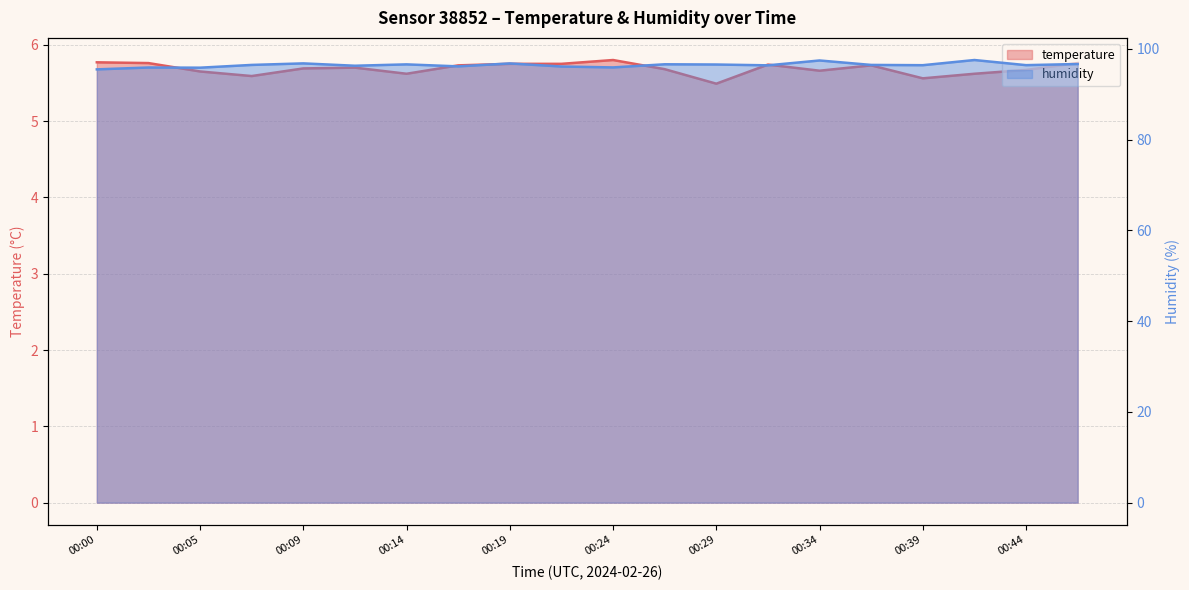

Reading left to right, extract all data points from this chart.

temperature: 5.8	5.8	5.7	5.6	5.7	5.7	5.6	5.7	5.8	5.8	5.8	5.7	5.5	5.7	5.7	5.7	5.6	5.6	5.7	5.8
humidity: 95.5	95.9	95.9	96.5	96.8	96.3	96.6	96.2	96.8	96.1	95.9	96.6	96.6	96.4	97.5	96.5	96.4	97.6	96.4	96.7